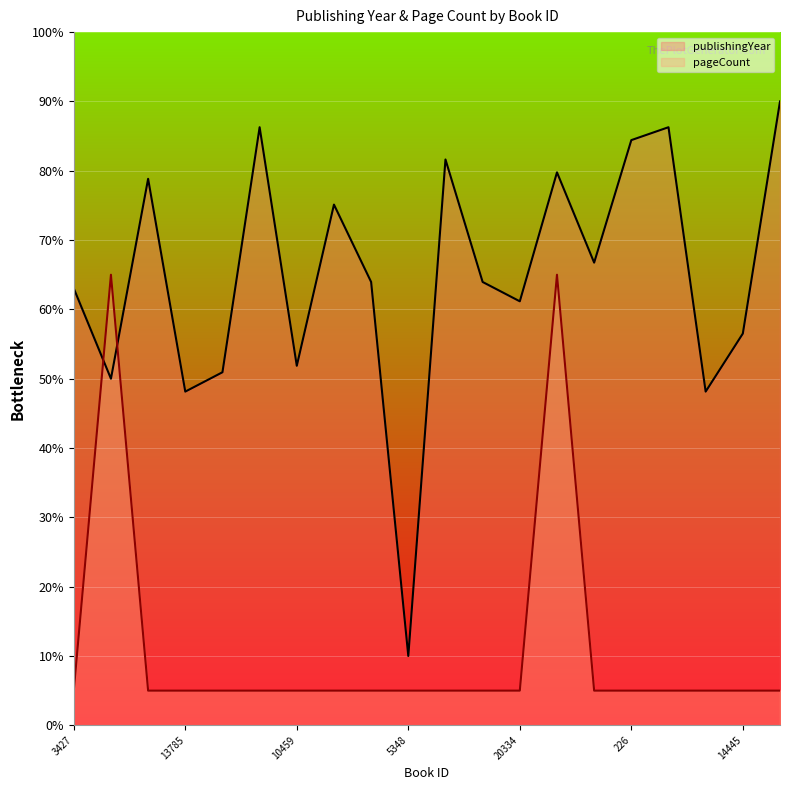

What is the sum of the pageCount values at 3427 and 14445?

10.0